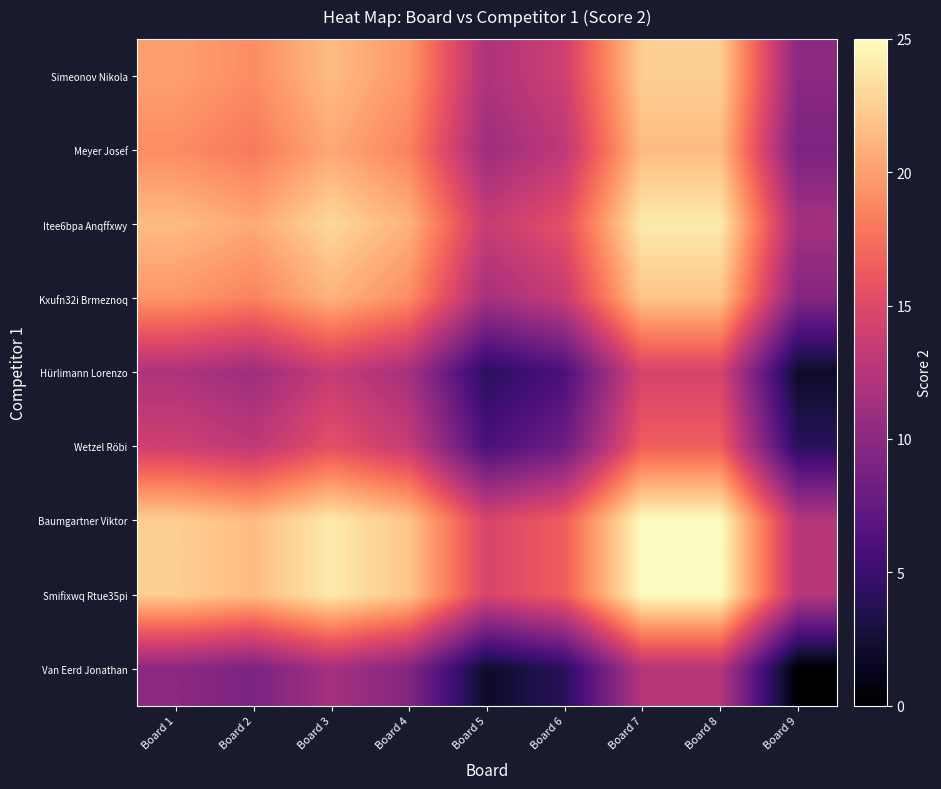

Reading left to right, transcribe all the data shown in this chart.

Simeonov Nikola: Board 1=20.0	Board 2=19.0	Board 3=21.5	Board 4=19.5	Board 5=12.0	Board 6=14.0	Board 7=22.5	Board 8=22.5	Board 9=10.0
Meyer Josef: Board 1=19.0	Board 2=18.0	Board 3=20.5	Board 4=18.5	Board 5=11.0	Board 6=13.0	Board 7=21.5	Board 8=21.5	Board 9=9.0
Itee6bpa Anqffxwy: Board 1=21.5	Board 2=20.5	Board 3=23.0	Board 4=21.0	Board 5=13.5	Board 6=15.5	Board 7=24.0	Board 8=24.0	Board 9=11.5
Kxufn32i Brmeznoq: Board 1=19.5	Board 2=18.5	Board 3=21.0	Board 4=19.0	Board 5=11.5	Board 6=13.5	Board 7=22.0	Board 8=22.0	Board 9=9.5
Hürlimann Lorenzo: Board 1=12.0	Board 2=11.0	Board 3=13.5	Board 4=11.5	Board 5=4.0	Board 6=6.0	Board 7=14.5	Board 8=14.5	Board 9=2.0
Wetzel Röbi: Board 1=14.0	Board 2=13.0	Board 3=15.5	Board 4=13.5	Board 5=6.0	Board 6=8.0	Board 7=16.5	Board 8=16.5	Board 9=4.0
Baumgartner Viktor: Board 1=22.5	Board 2=21.5	Board 3=24.0	Board 4=22.0	Board 5=14.5	Board 6=16.5	Board 7=25.0	Board 8=25.0	Board 9=12.5
Smifixwq Rtue35pi: Board 1=22.5	Board 2=21.5	Board 3=24.0	Board 4=22.0	Board 5=14.5	Board 6=16.5	Board 7=25.0	Board 8=25.0	Board 9=12.5
Van Eerd Jonathan: Board 1=10.0	Board 2=9.0	Board 3=11.5	Board 4=9.5	Board 5=2.0	Board 6=4.0	Board 7=12.5	Board 8=12.5	Board 9=0.0